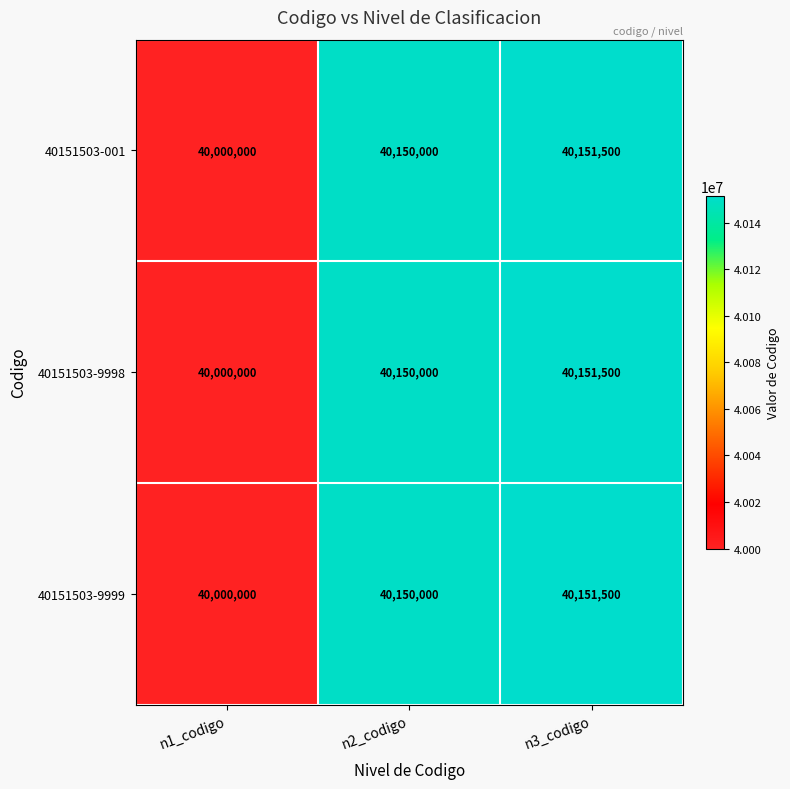

How many distinct data groups are displayed?

3